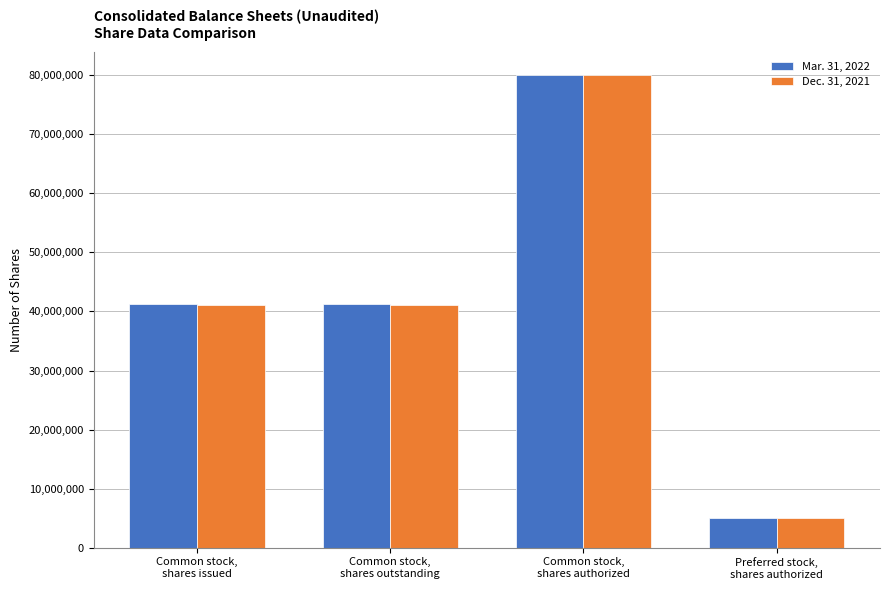

How many bars are there in total?

8